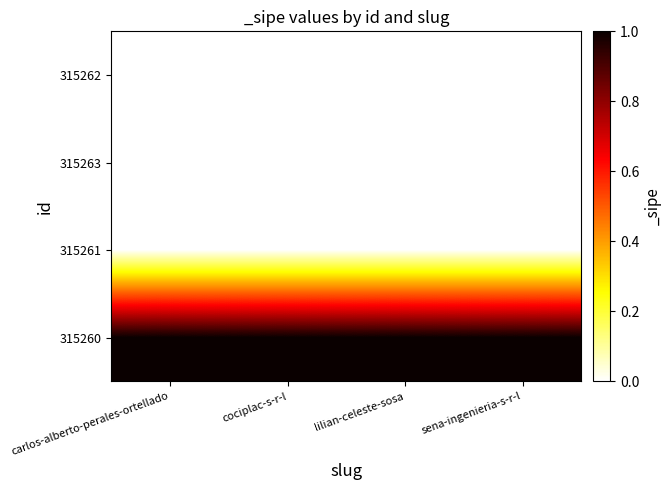

Reading left to right, list all the values displayed in this chart.

315260: carlos-alberto-perales-ortellado=1	cociplac-s-r-l=1	lilian-celeste-sosa=1	sena-ingenieria-s-r-l=1
315261: carlos-alberto-perales-ortellado=0	cociplac-s-r-l=0	lilian-celeste-sosa=0	sena-ingenieria-s-r-l=0
315263: carlos-alberto-perales-ortellado=0	cociplac-s-r-l=0	lilian-celeste-sosa=0	sena-ingenieria-s-r-l=0
315262: carlos-alberto-perales-ortellado=0	cociplac-s-r-l=0	lilian-celeste-sosa=0	sena-ingenieria-s-r-l=0